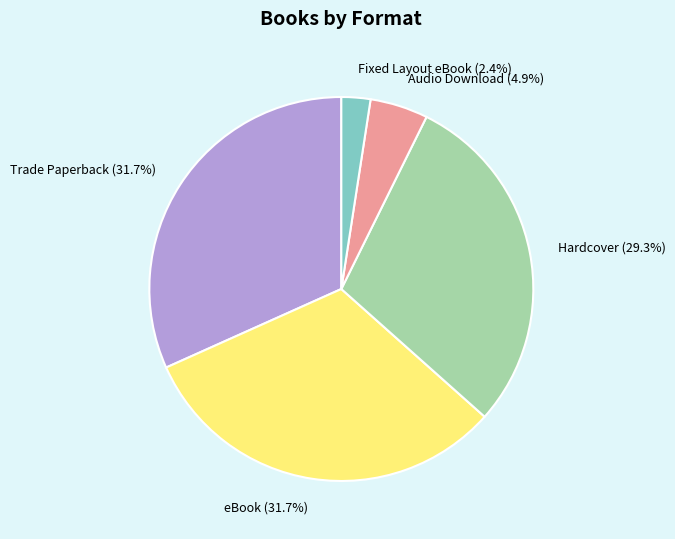

To the nearest percent, what portion does eBook represent?

32%